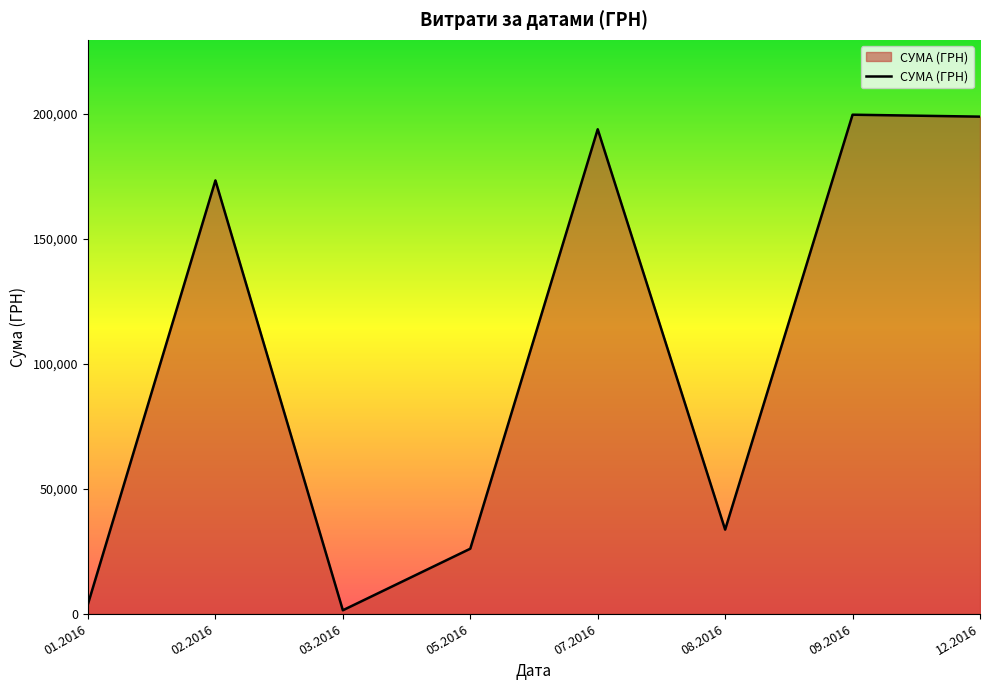

How many interior local valleys (lower than both neighbors) does the data have?

2